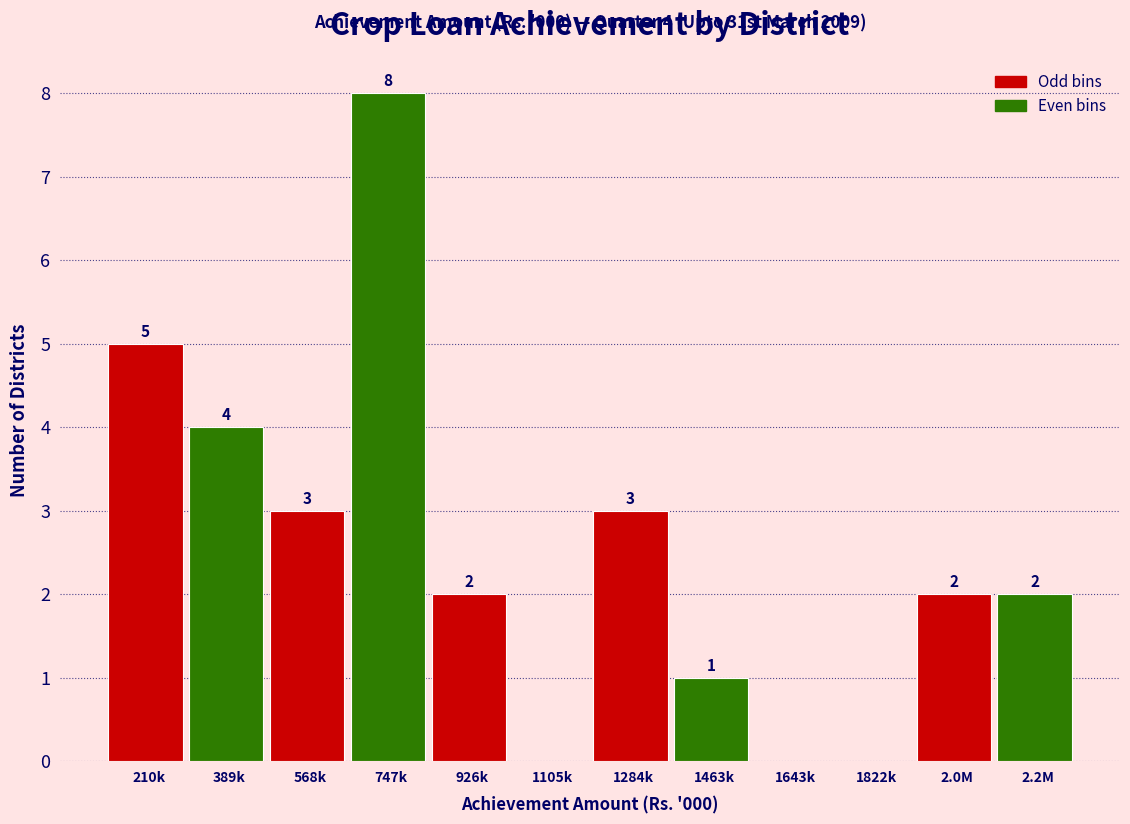

Reading left to right, what are all the values shown in this chart?

210k=5	389k=4	568k=3	747k=8	926k=2	1105k=0	1284k=3	1463k=1	1643k=0	1822k=0	2.0M=2	2.2M=2